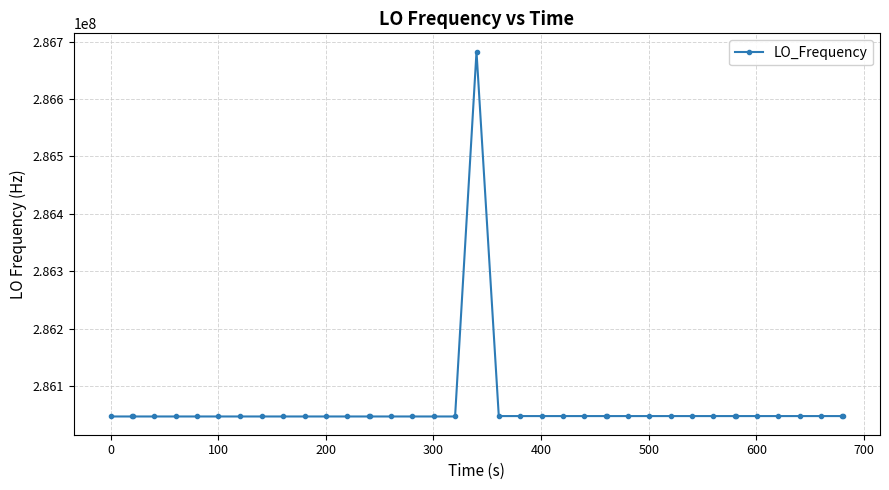

True or false: there are more than 1 points higher than both neighbors.

True